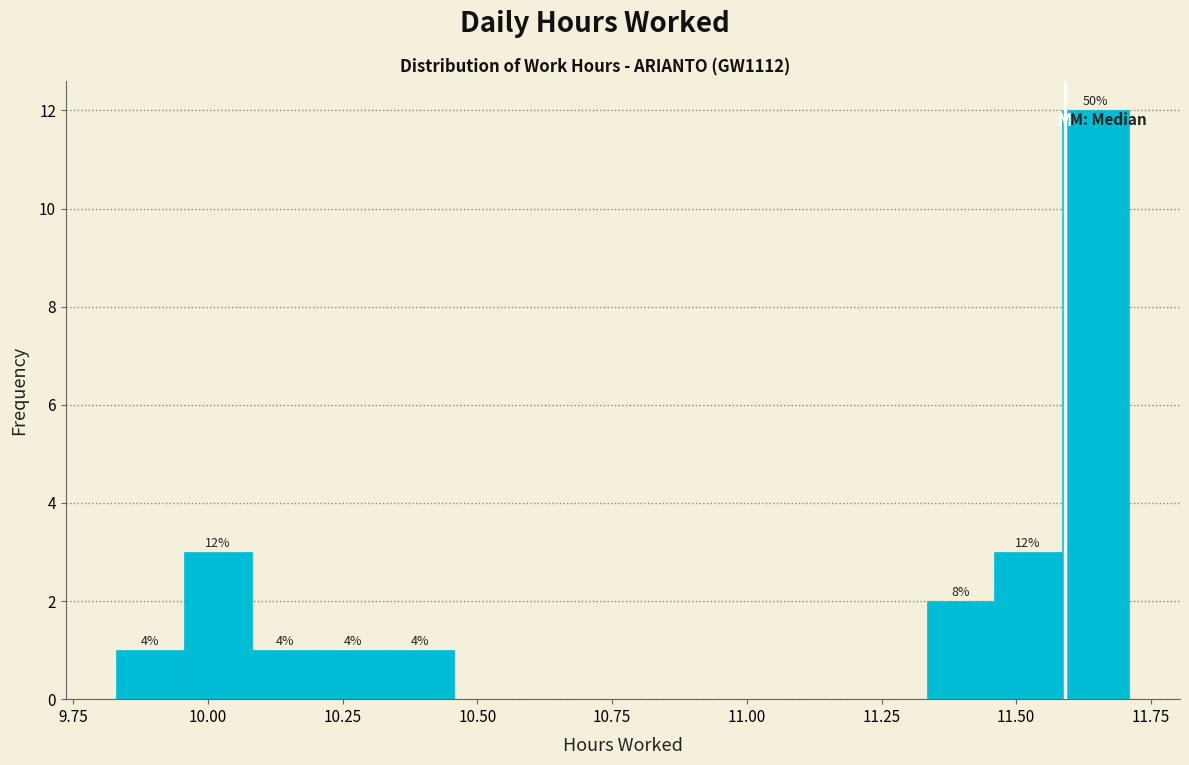

Around what value on the x-axis is the tallest bar? Give the approximate position of its centre, as read against the axis.

11.65